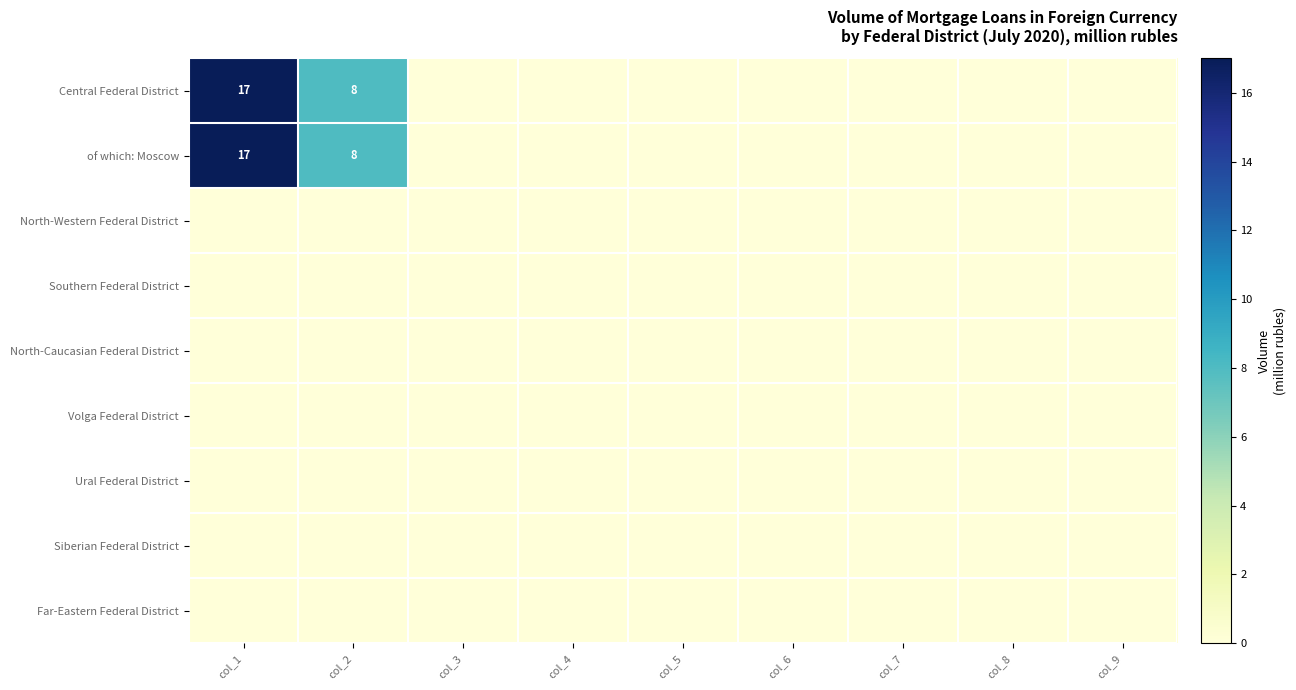

Is the value of North-Western Federal District at col_3 greater than the value of Volga Federal District at col_8?

No